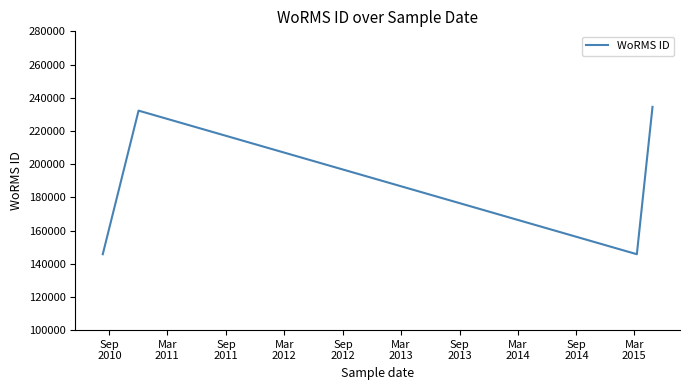

The chart shows a value of 54154 at Sep
2012. True or false?

False